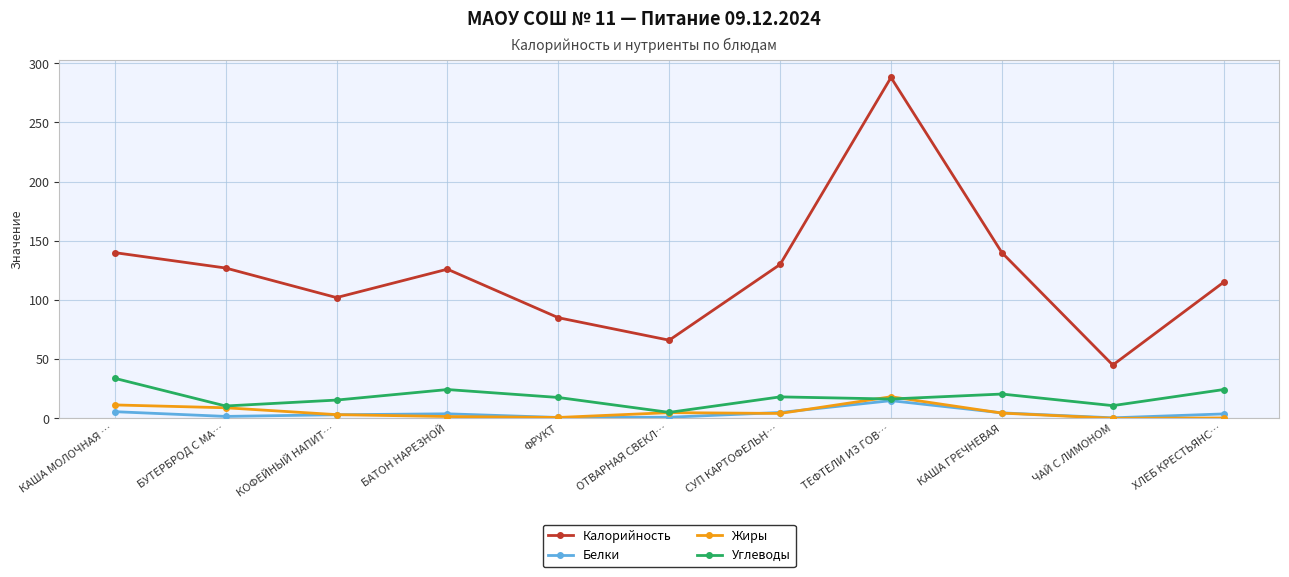

How many interior local valleys does the Белки series have?

3